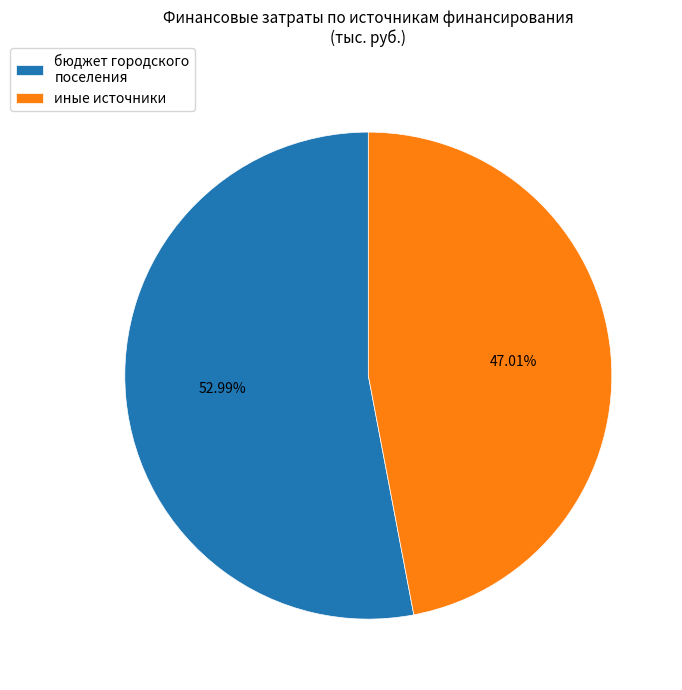

Count the number of slices in the pie.

2